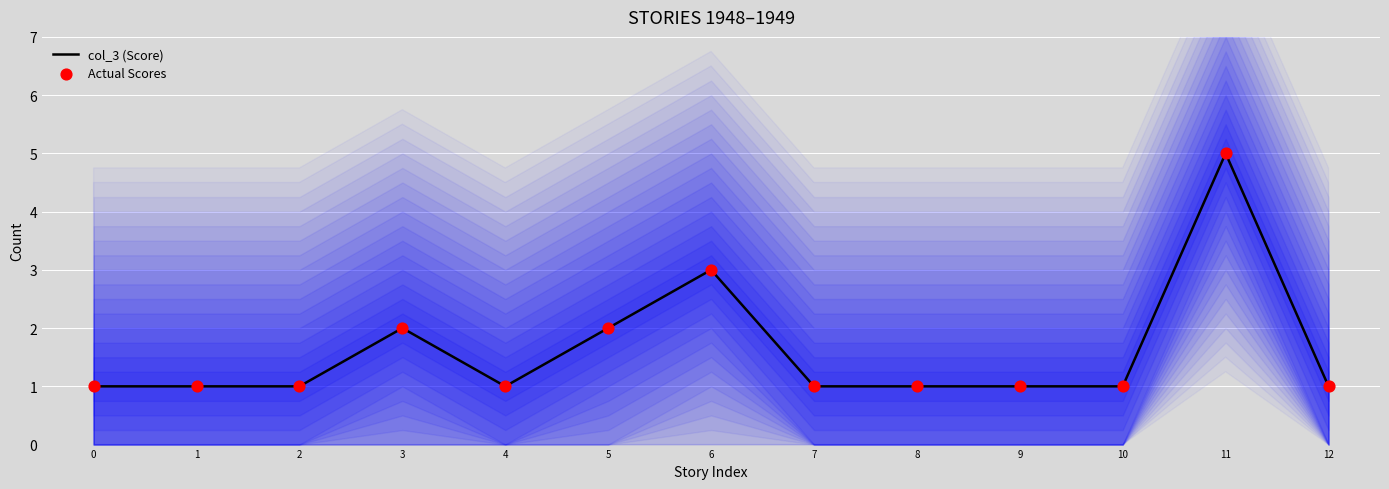

At which category is the sum across all series the highest?

11